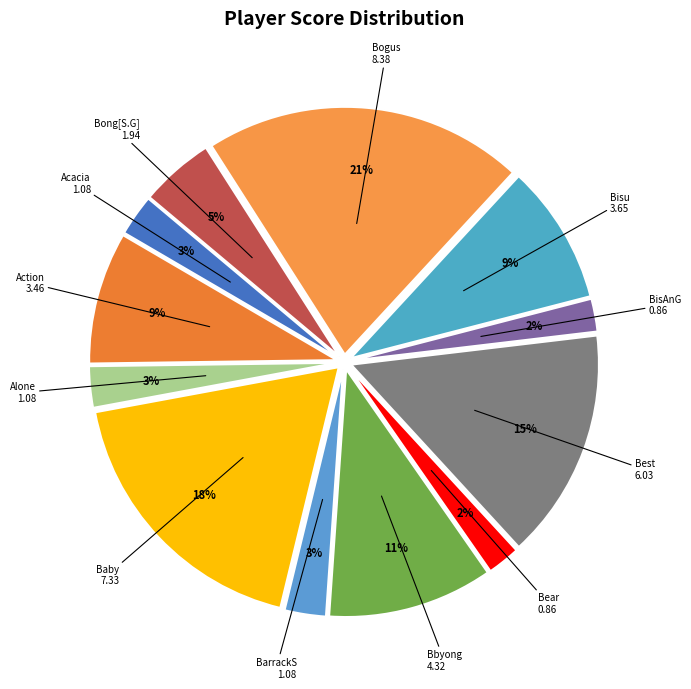

Is there any slice that represents more than half of the pie?

No